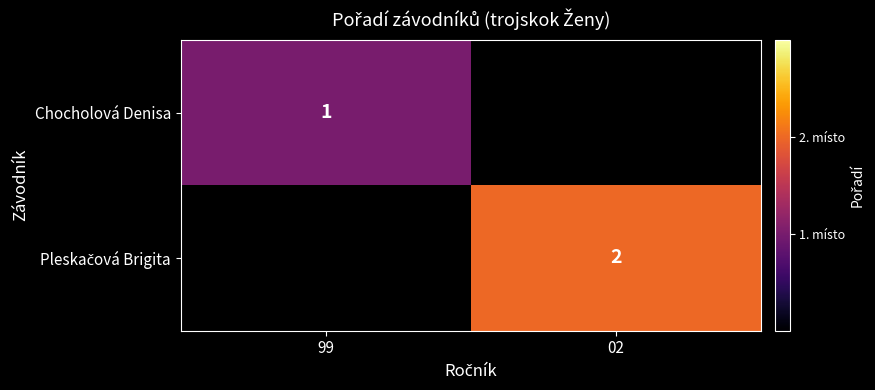

Which has a higher value, 99 or 02?

02